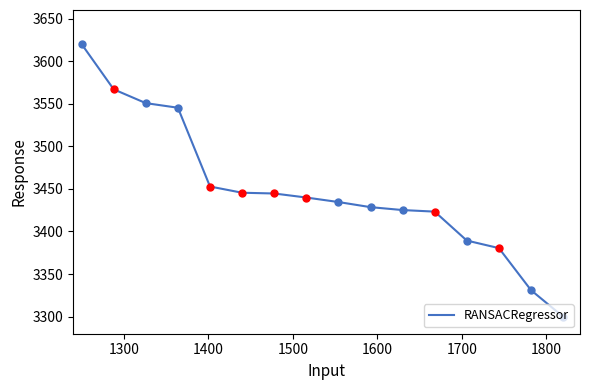

What is the smallest value displayed?

3300.0